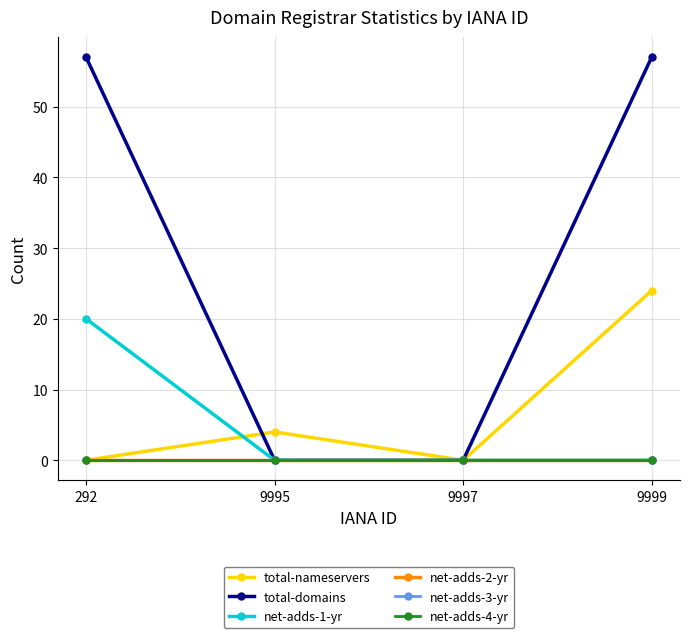

True or false: net-adds-3-yr and net-adds-1-yr cross at least once.

False